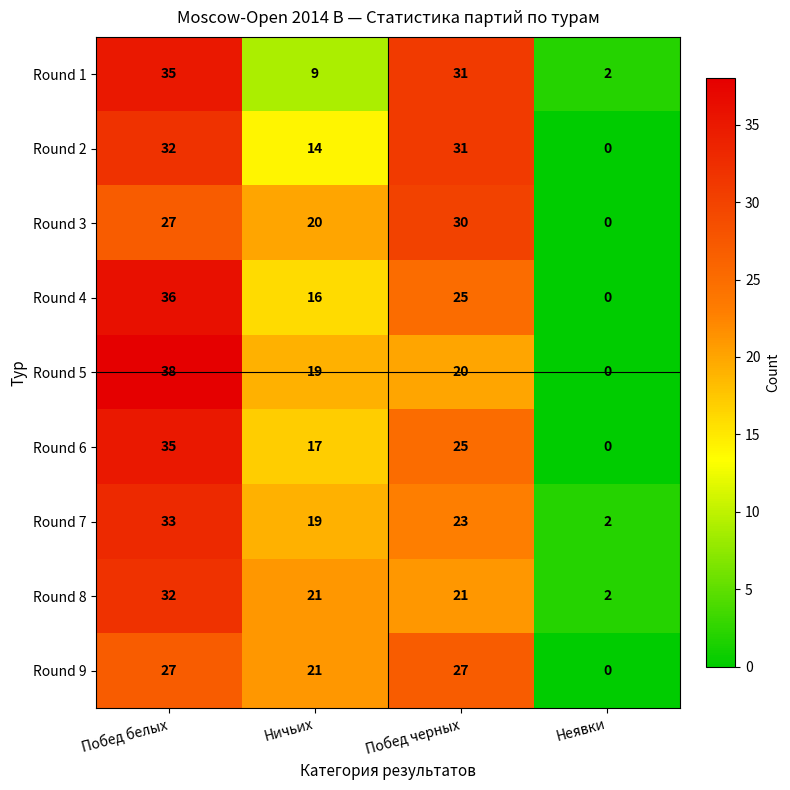

What is the difference between the Round 4 values at Ничьих and Побед белых?

20